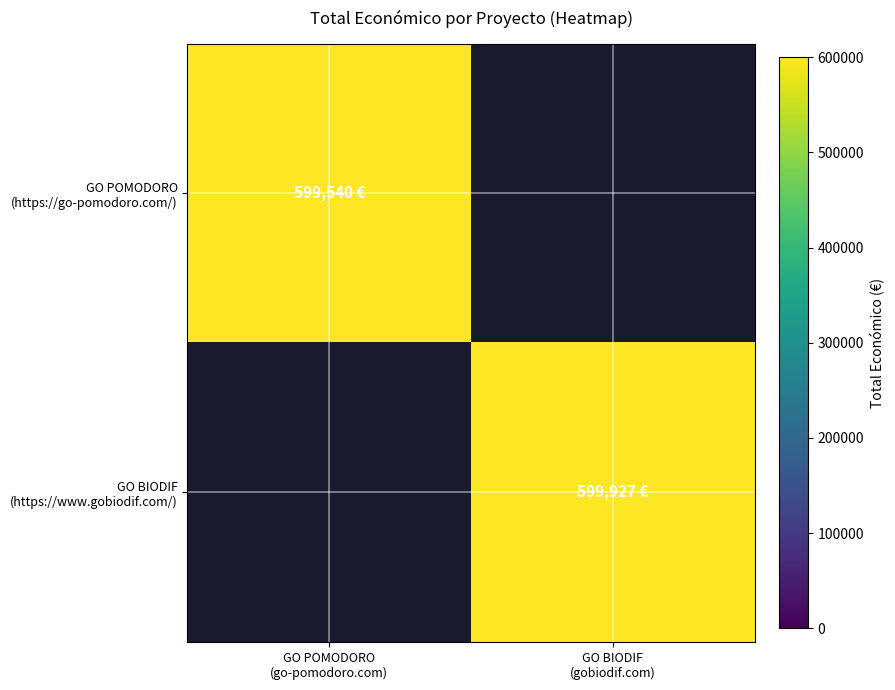

What is the approximate value of GO BIODIF (https://www.gobiodif.com/) at GO BIODIF (gobiodif.com)?

599927.0